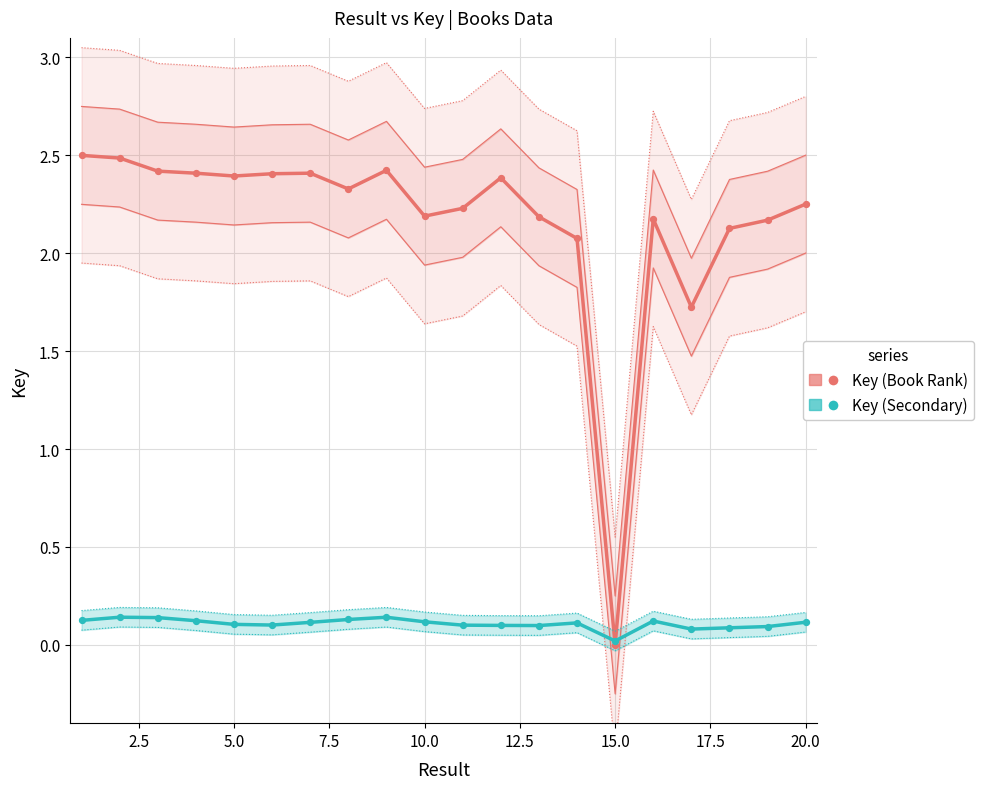

At which category is the sum across all series the highest?

1